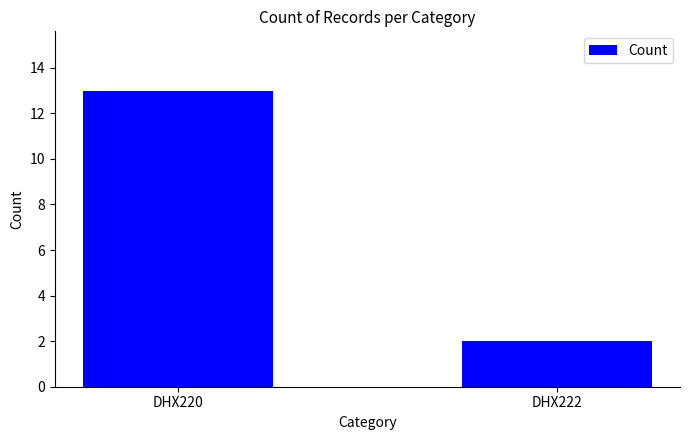

What is the average value?

8